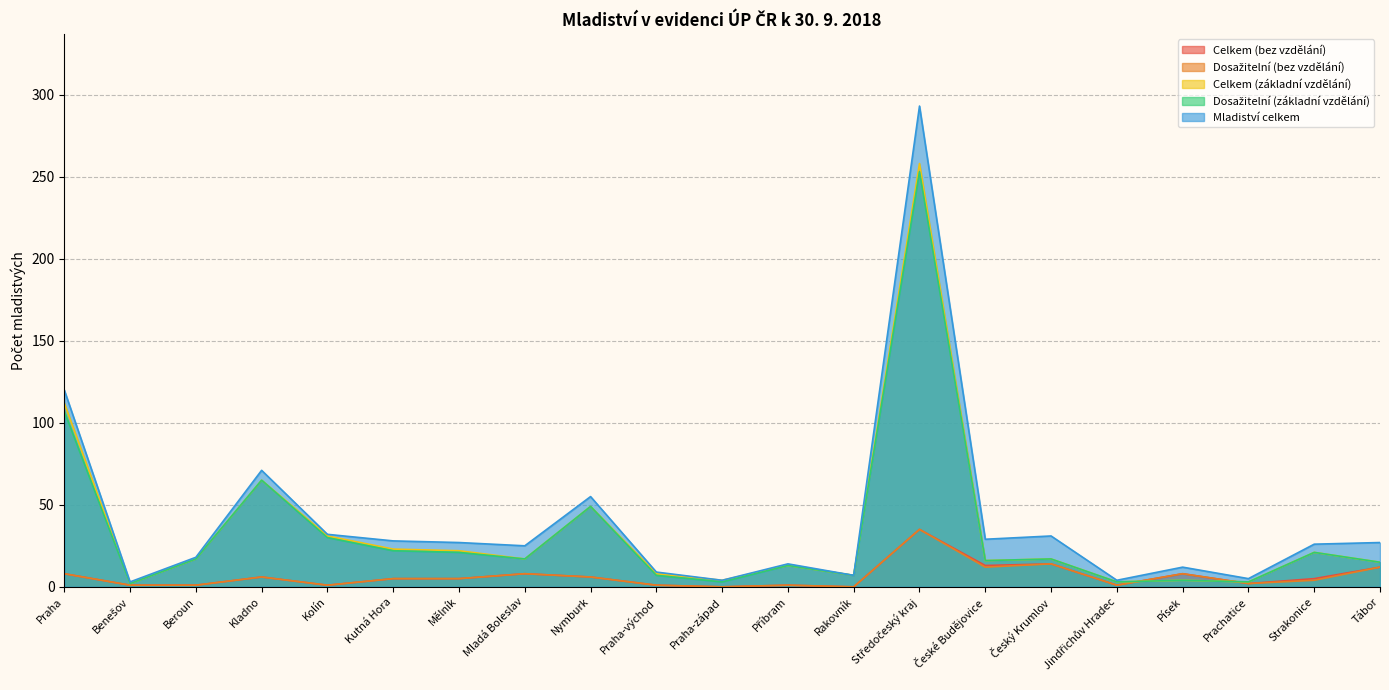

Which category has the lowest value across all series?

Praha-západ